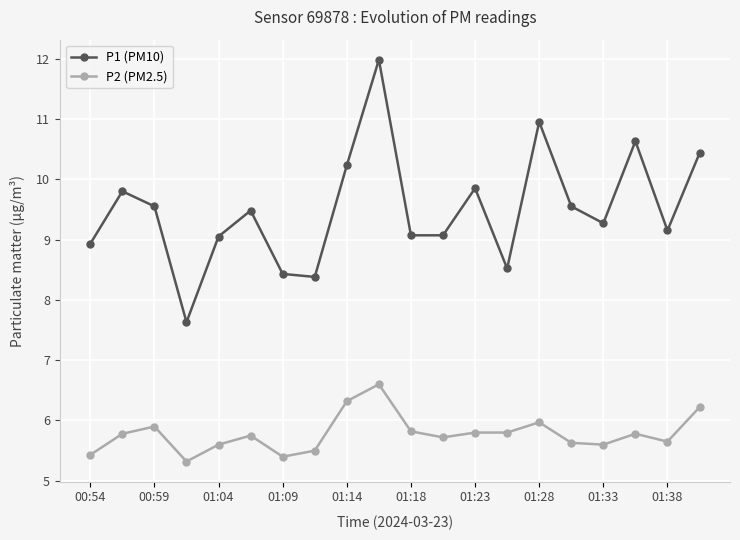

List the series in order of their overall mean, lowest first.

P2 (PM2.5), P1 (PM10)